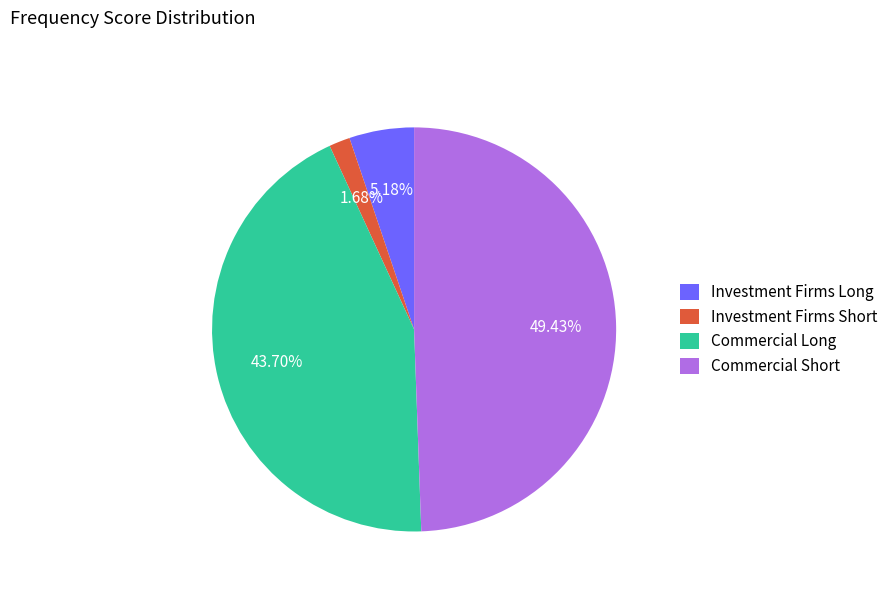

To the nearest percent, what is the difference between the largest and smallest slice percentages?

48%